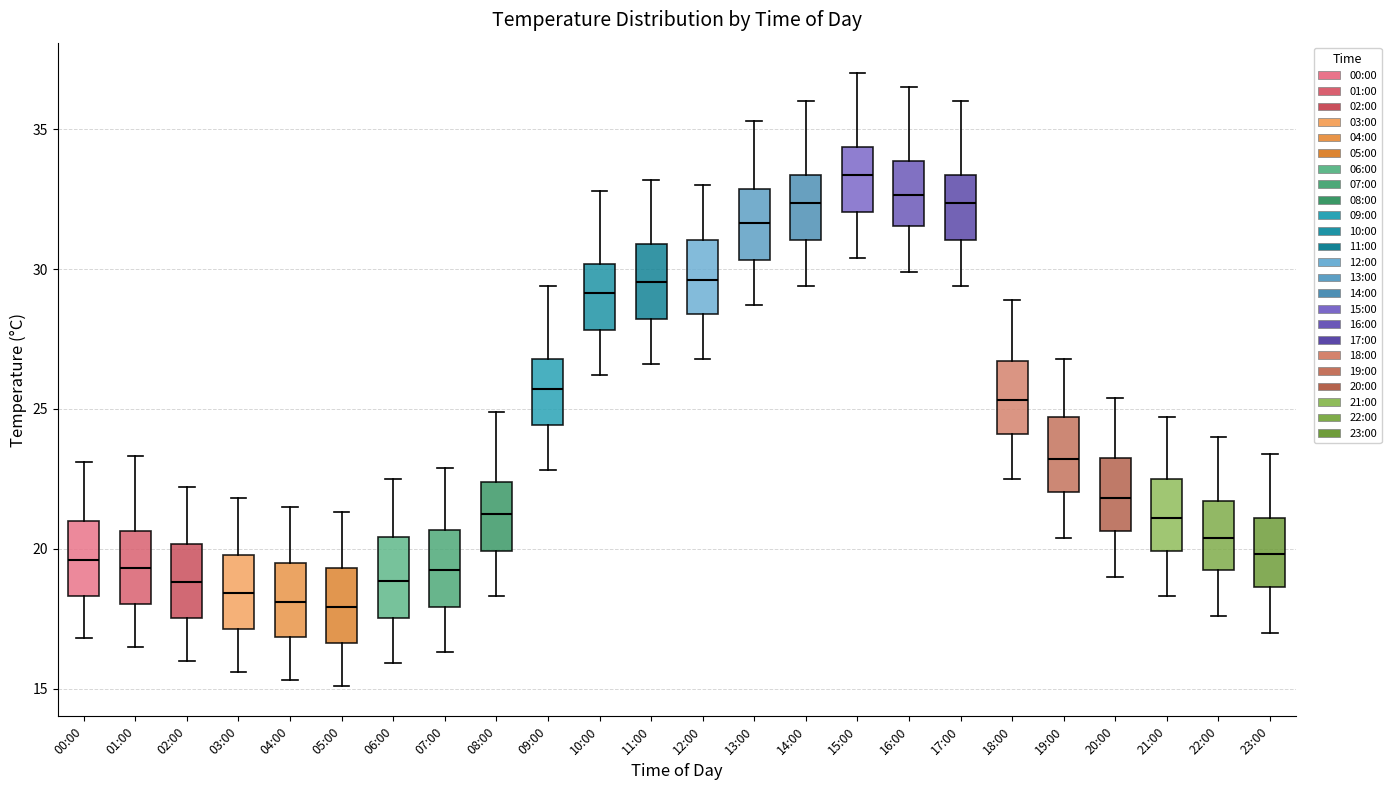

Reading left to right, read every box against the y-axis: the position of its median line, the range the box covers, and the ends of its whiskers. The values are not printed on the chart, so give them approximately, as read against the axis.

00:00: median 19.5, box 18.5 to 21.0, whiskers 17.0 to 23.0
01:00: median 19.5, box 18.0 to 20.5, whiskers 16.5 to 23.5
02:00: median 19.0, box 17.5 to 20.0, whiskers 16.0 to 22.0
03:00: median 18.5, box 17.0 to 20.0, whiskers 15.5 to 22.0
04:00: median 18.0, box 17.0 to 19.5, whiskers 15.5 to 21.5
05:00: median 18.0, box 16.5 to 19.5, whiskers 15.0 to 21.5
06:00: median 19.0, box 17.5 to 20.5, whiskers 16.0 to 22.5
07:00: median 19.5, box 18.0 to 20.5, whiskers 16.5 to 23.0
08:00: median 21.5, box 20.0 to 22.5, whiskers 18.5 to 25.0
09:00: median 25.5, box 24.5 to 27.0, whiskers 23.0 to 29.5
10:00: median 29.0, box 28.0 to 30.0, whiskers 26.0 to 33.0
11:00: median 29.5, box 28.0 to 31.0, whiskers 26.5 to 33.0
12:00: median 29.5, box 28.5 to 31.0, whiskers 27.0 to 33.0
13:00: median 31.5, box 30.5 to 33.0, whiskers 28.5 to 35.5
14:00: median 32.5, box 31.0 to 33.5, whiskers 29.5 to 36.0
15:00: median 33.5, box 32.0 to 34.5, whiskers 30.5 to 37.0
16:00: median 32.5, box 31.5 to 34.0, whiskers 30.0 to 36.5
17:00: median 32.5, box 31.0 to 33.5, whiskers 29.5 to 36.0
18:00: median 25.5, box 24.0 to 26.5, whiskers 22.5 to 29.0
19:00: median 23.0, box 22.0 to 24.5, whiskers 20.5 to 27.0
20:00: median 22.0, box 20.5 to 23.5, whiskers 19.0 to 25.5
21:00: median 21.0, box 20.0 to 22.5, whiskers 18.5 to 24.5
22:00: median 20.5, box 19.0 to 21.5, whiskers 17.5 to 24.0
23:00: median 20.0, box 18.5 to 21.0, whiskers 17.0 to 23.5